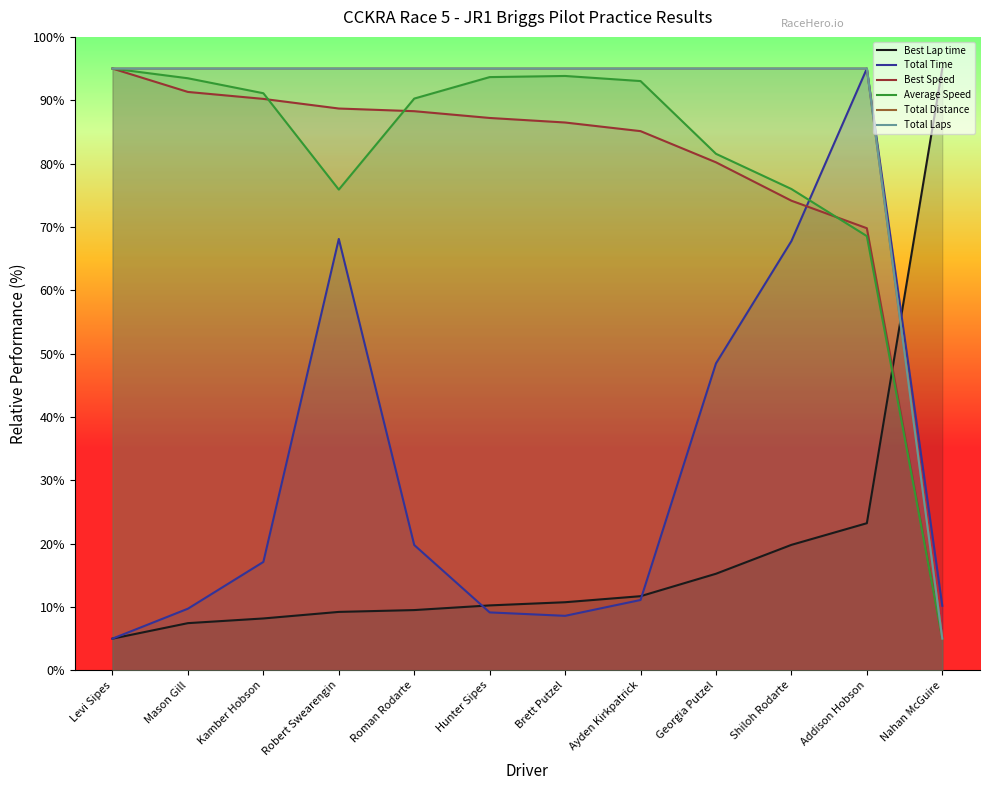

How many times do Best Speed and Best Lap time cross each other?

1